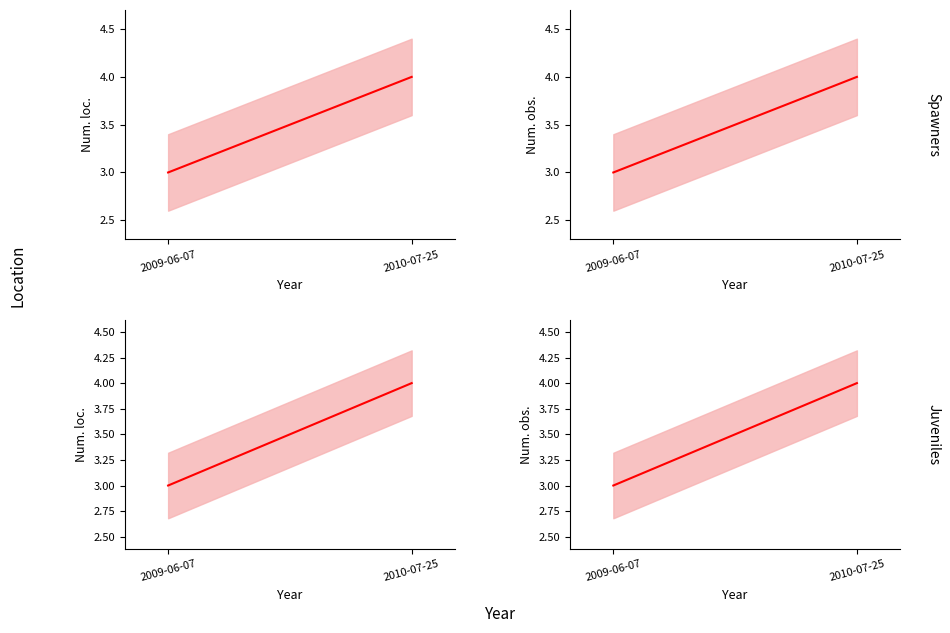

Read the Num. obs. value at 2010-07-25.

4